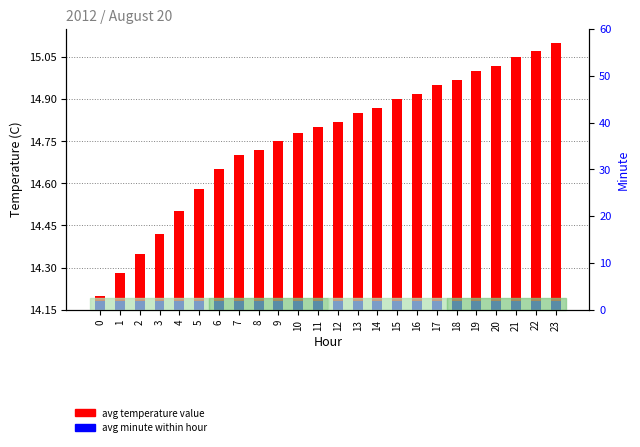

What are all the series names shown in the legend?

avg temperature value, avg minute within hour